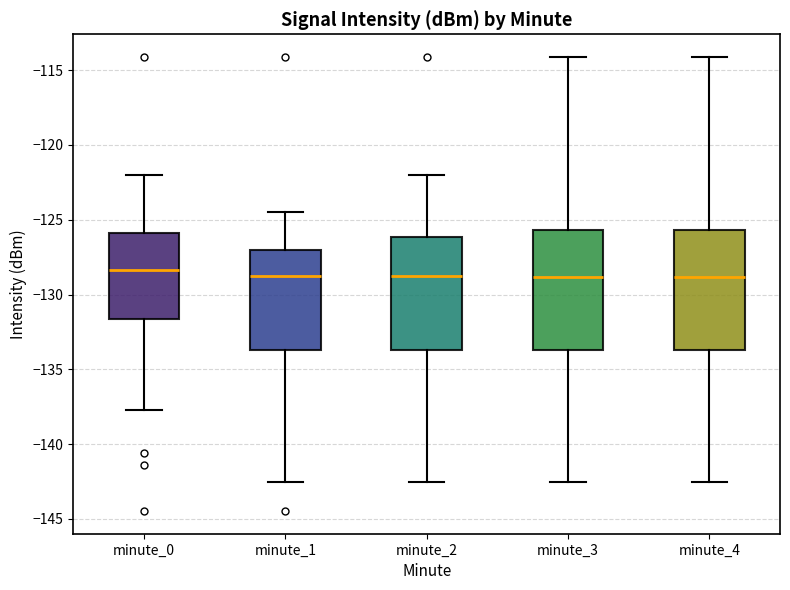

Reading left to right, read every box against the y-axis: the position of its median line, the range the box covers, and the ends of its whiskers. The values are not printed on the chart, so give them approximately, as read against the axis.

minute_0: median -128.5, box -131.5 to -126.0, whiskers -137.5 to -122.0
minute_1: median -129.0, box -133.5 to -127.0, whiskers -142.5 to -124.5
minute_2: median -129.0, box -133.5 to -126.0, whiskers -142.5 to -122.0
minute_3: median -129.0, box -133.5 to -125.5, whiskers -142.5 to -114.0
minute_4: median -129.0, box -133.5 to -125.5, whiskers -142.5 to -114.0